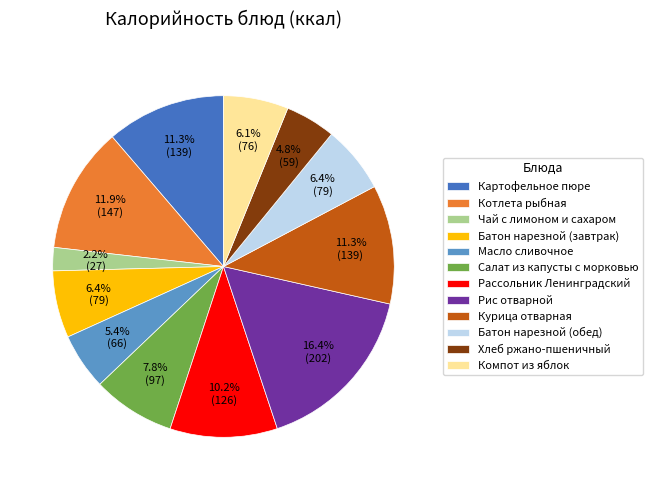

Which category has the smallest portion of the pie?

Чай с лимоном и сахаром